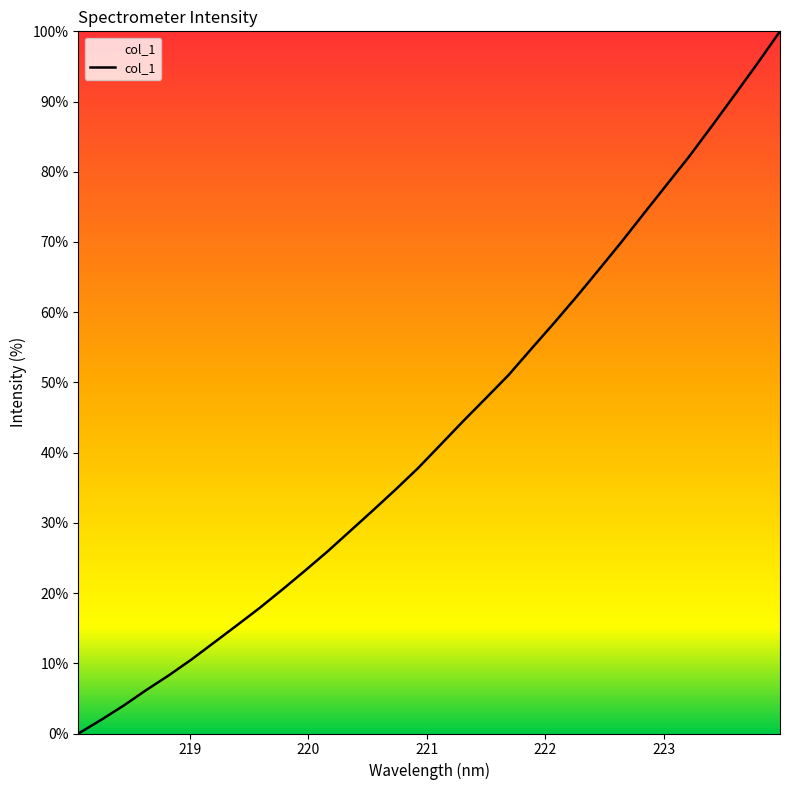

What is the maximum value shown in the chart?

100.0